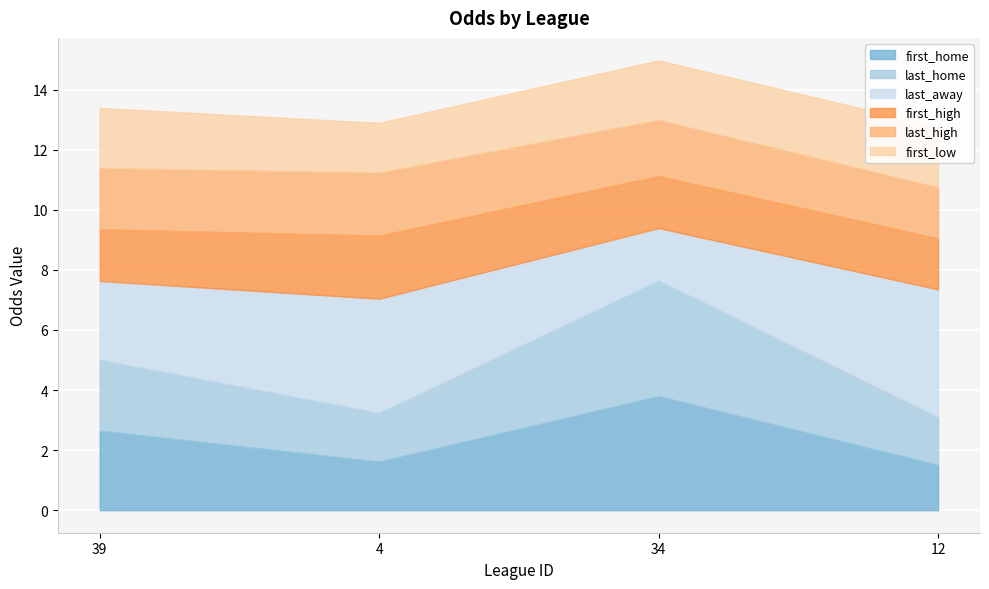

Where is the first local minimum for first_home?

4